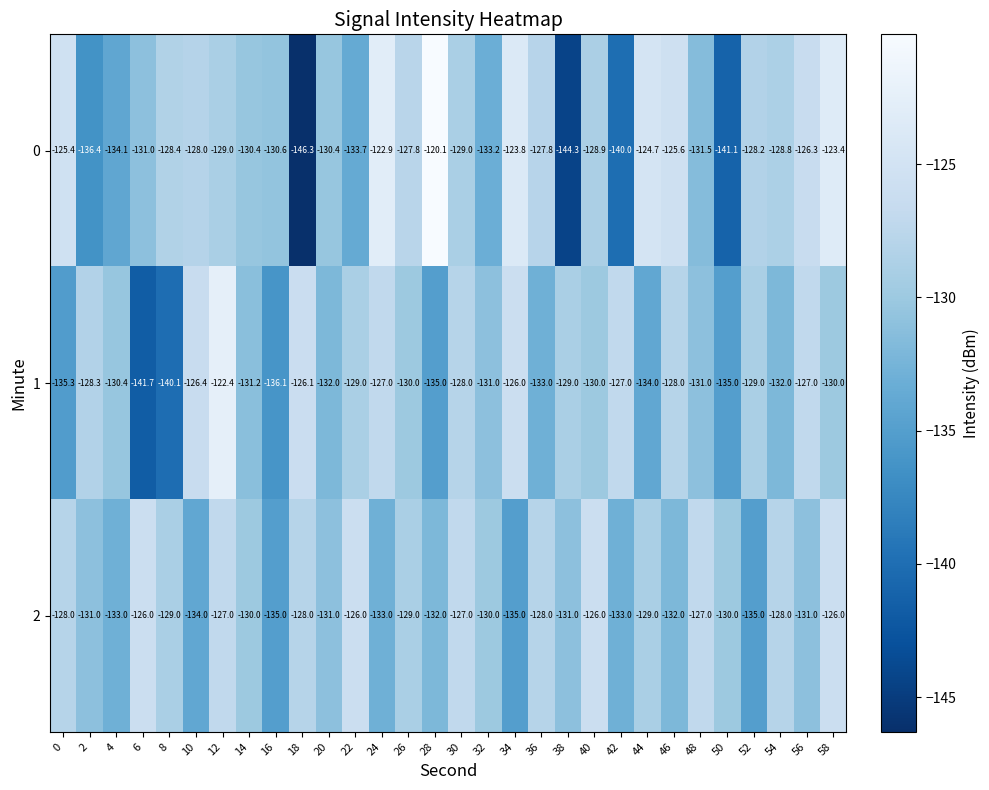

Which category has the lowest value across all series?

18